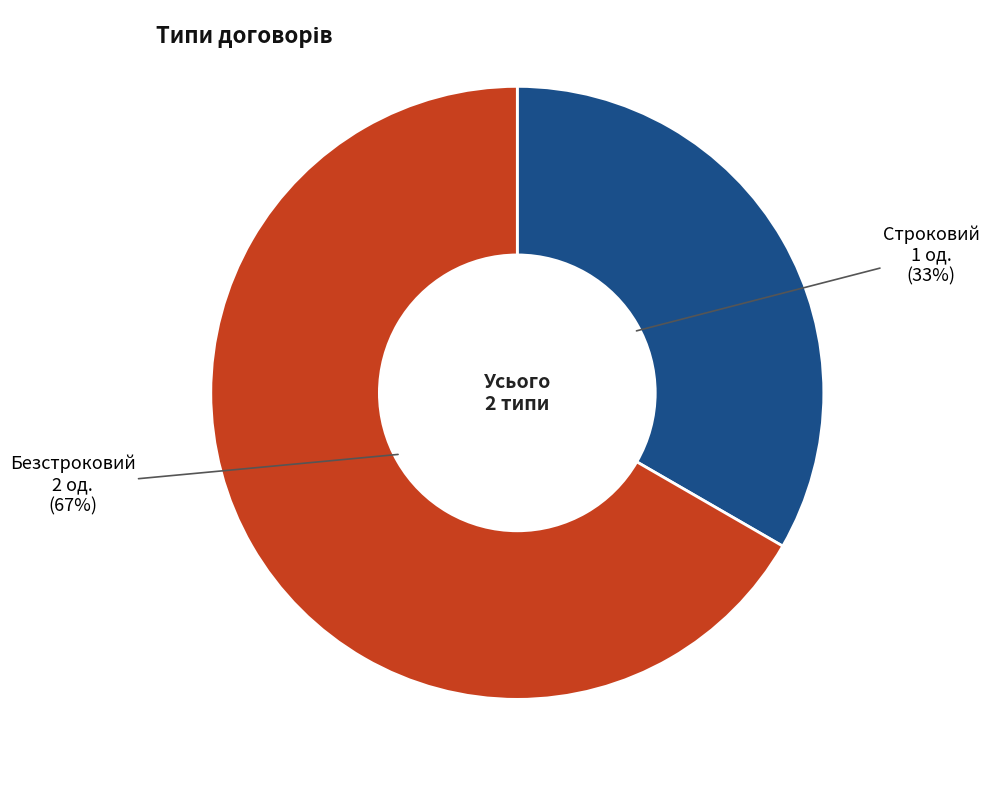

How many slices are in this pie chart?

2